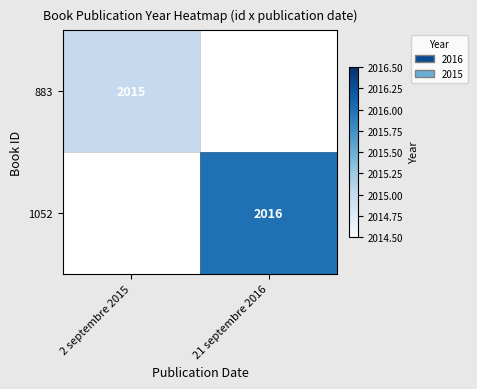

Is it true that 883 equals 3570 at 2 septembre 2015?

False